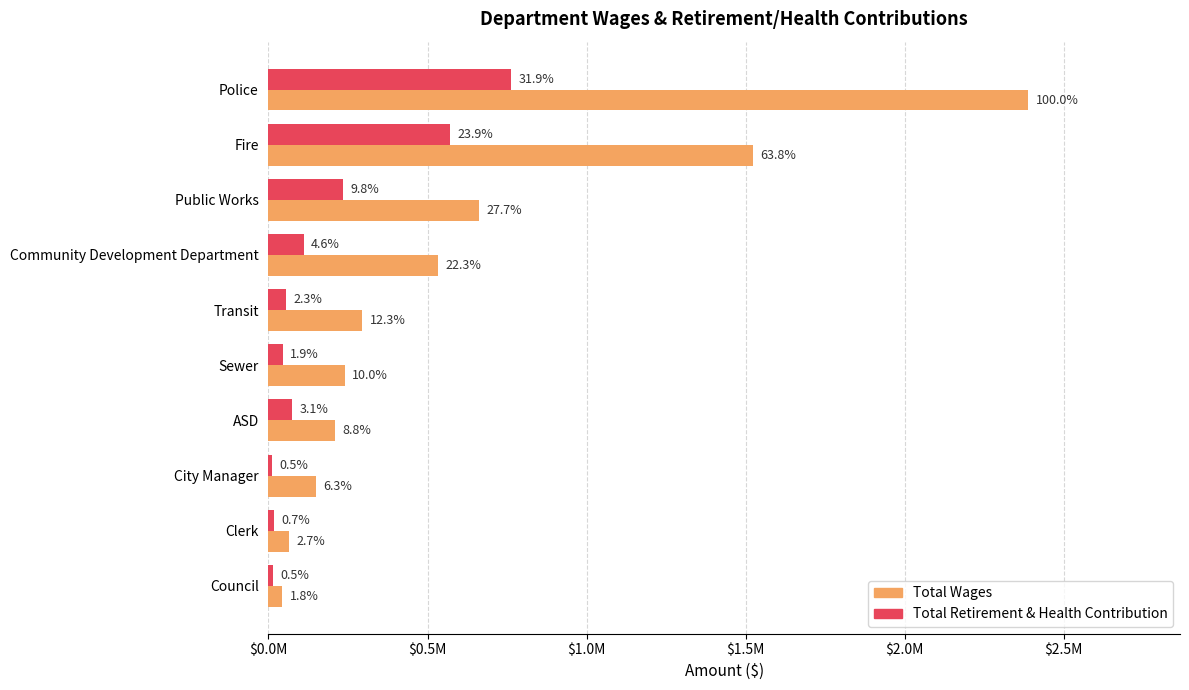

What position from the left is Council?

10